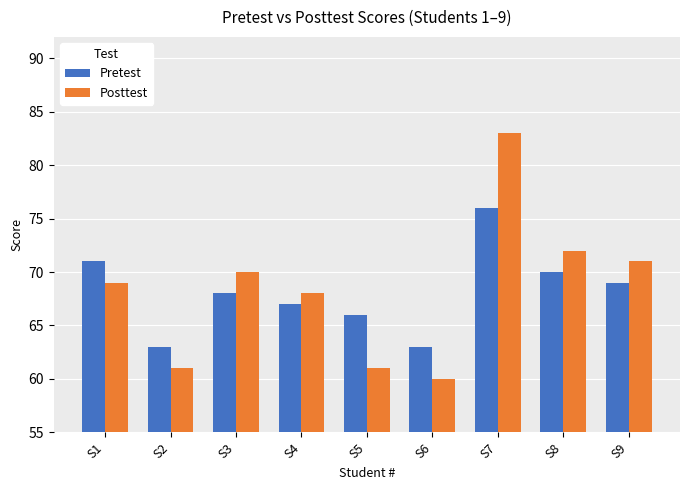

What is the difference between the highest and lowest values at S4?

1